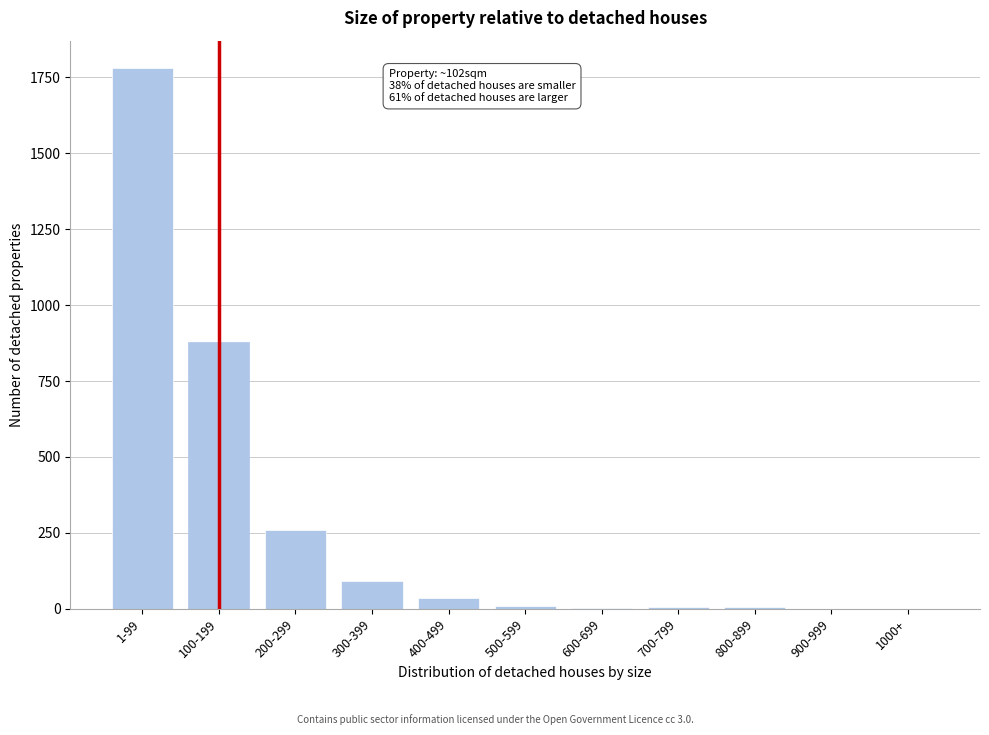

The value at 100-199 is 567. True or false?

False